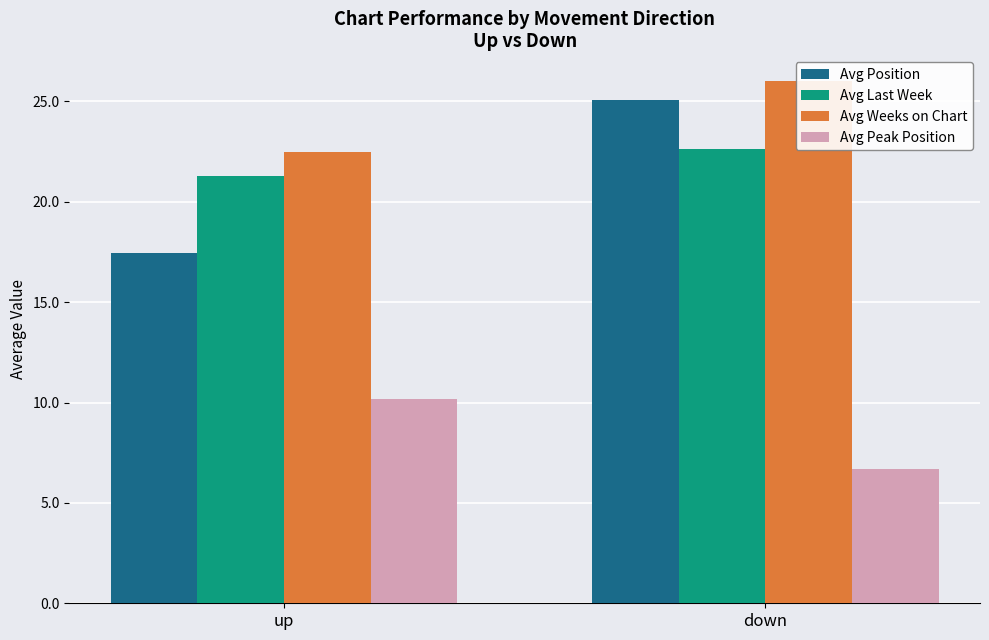

Where does the Avg Peak Position series first go above 10?

up